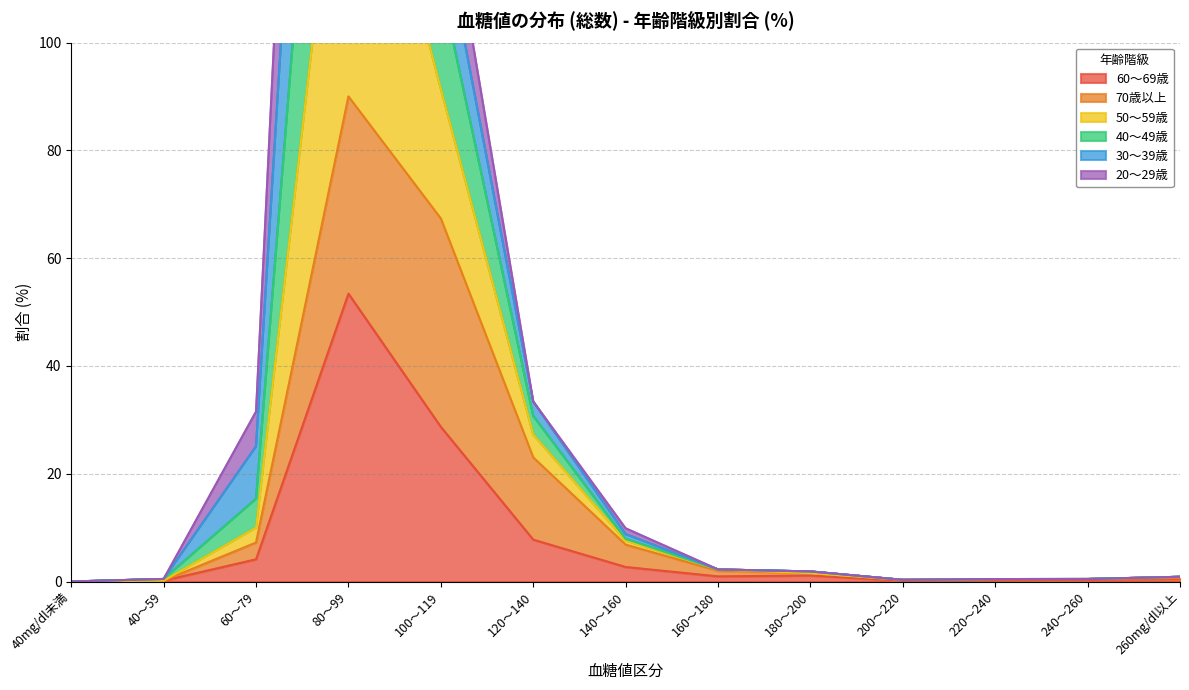

Between 200～220 and 80～99, which is larger?

80～99